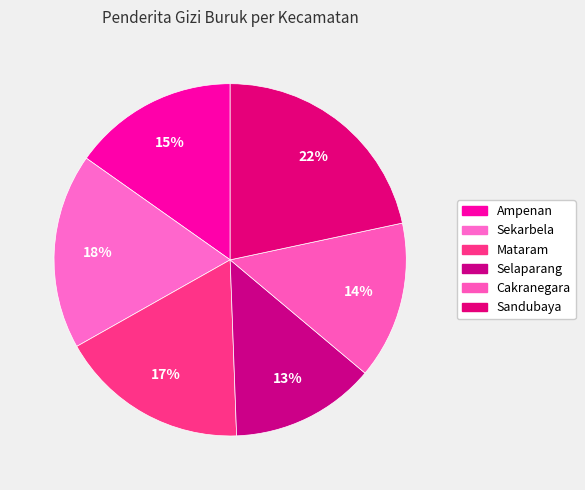

What is the change in value from Selaparang to Sandubaya?

+179